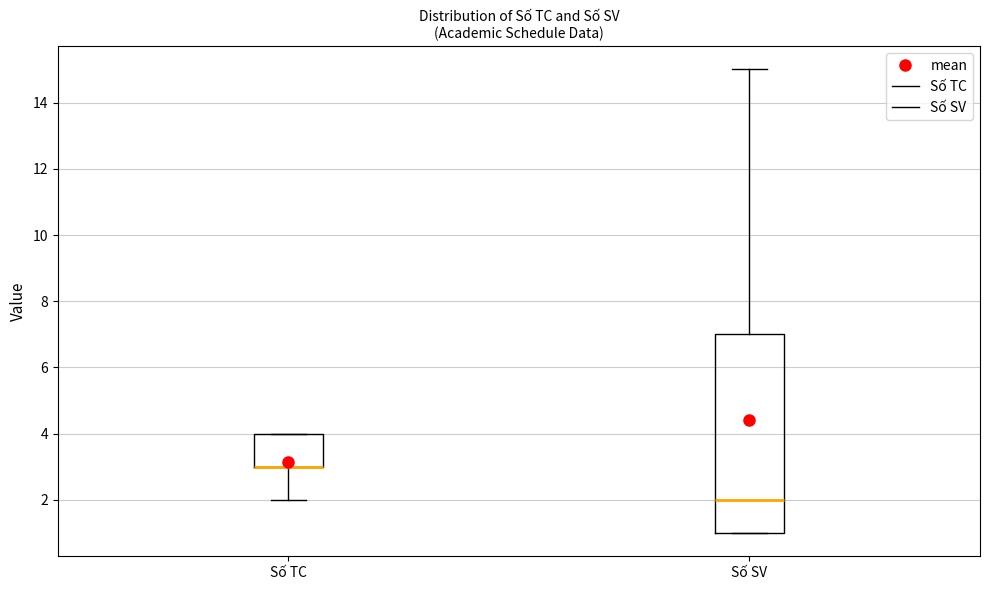

Reading left to right, read every box against the y-axis: the position of its median line, the range the box covers, and the ends of its whiskers. The values are not printed on the chart, so give them approximately, as read against the axis.

Số TC: median 3 (drawn on the box's lower edge), box 3 to 4, whiskers 2 to 4
Số SV: median 2, box 1 to 7, whiskers 1 to 15